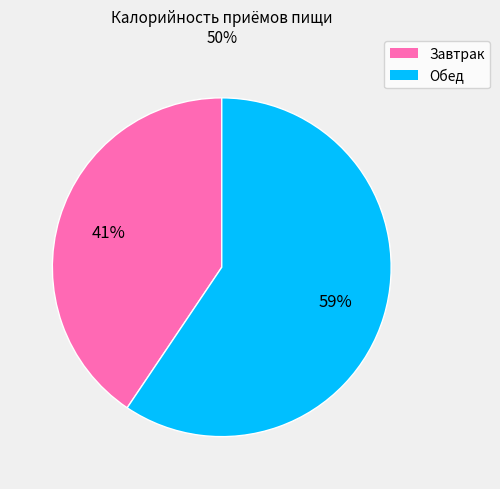

To the nearest percent, what is the average slice percentage?

50%